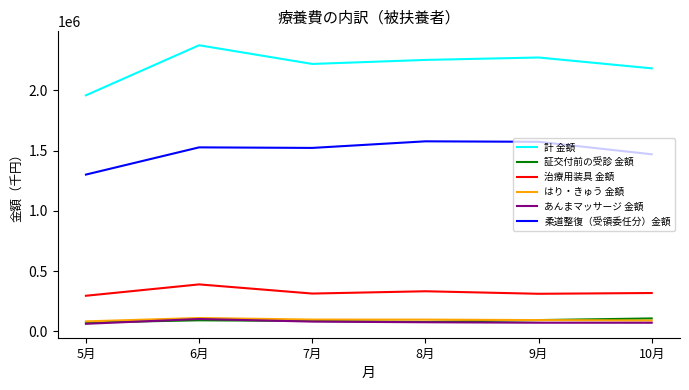

Which series changed the most between 5月 and 8月?

計 金額